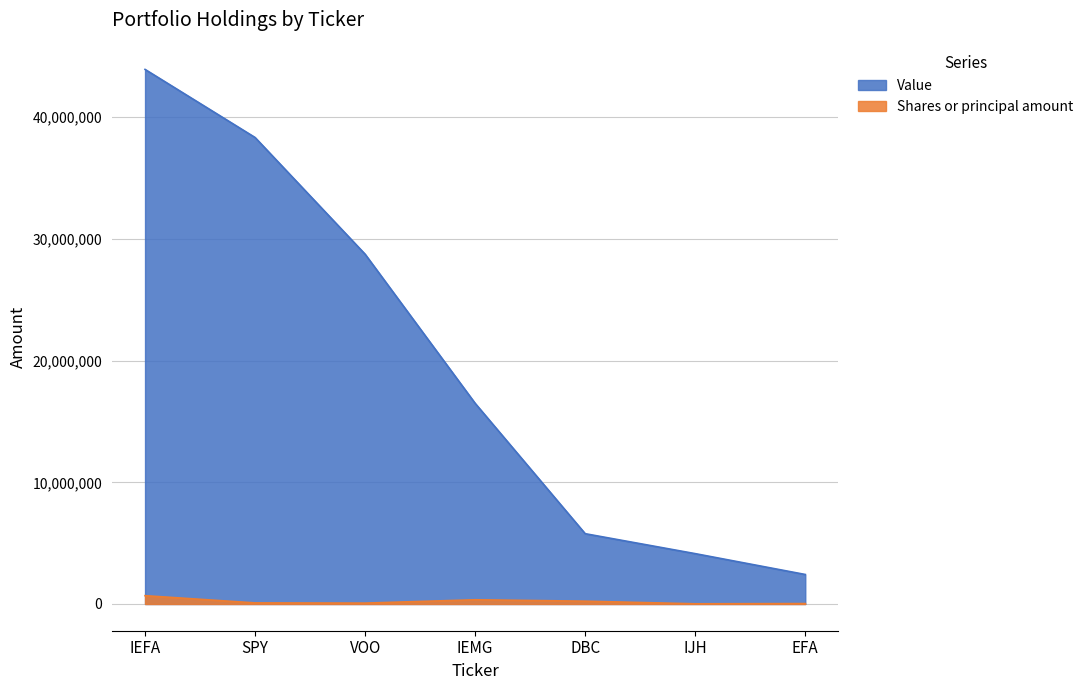

List the series in order of their overall mean, lowest first.

Shares or principal amount, Value